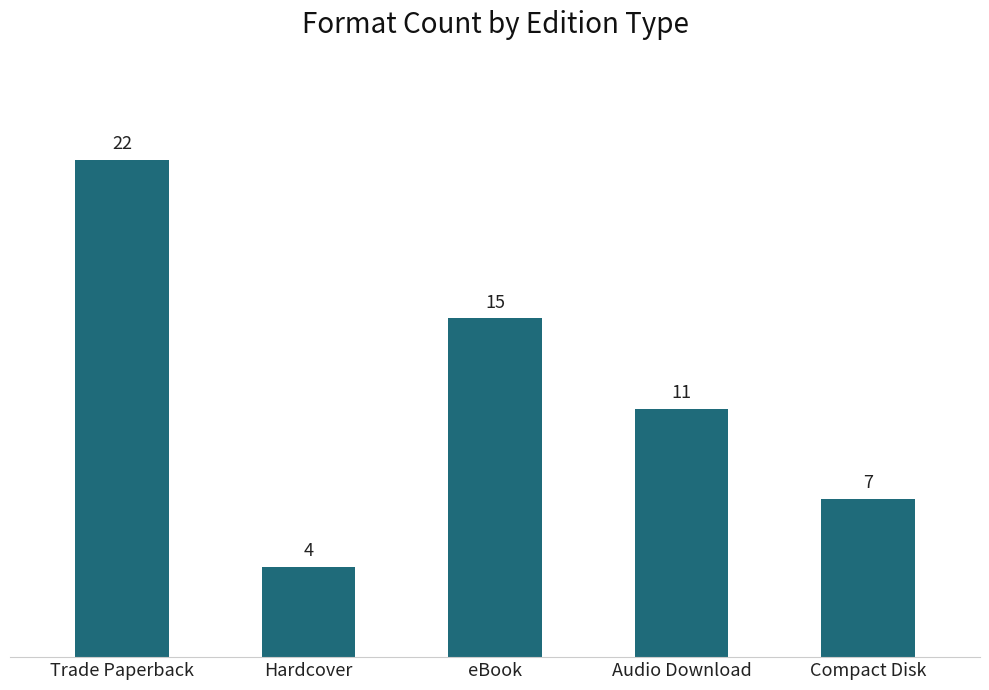

Which has a higher value, Compact Disk or Audio Download?

Audio Download